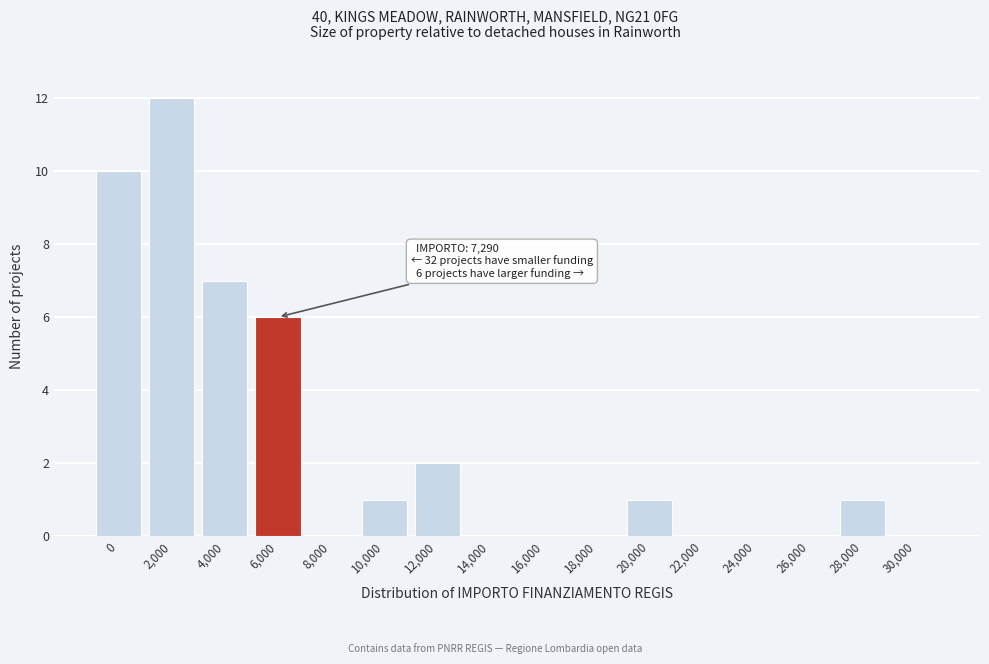

Reading left to right, list all the values displayed in this chart.

0=10	2,000=12	4,000=7	6,000=6	8,000=0	10,000=1	12,000=2	14,000=0	16,000=0	18,000=0	20,000=1	22,000=0	24,000=0	26,000=0	28,000=1	30,000=0